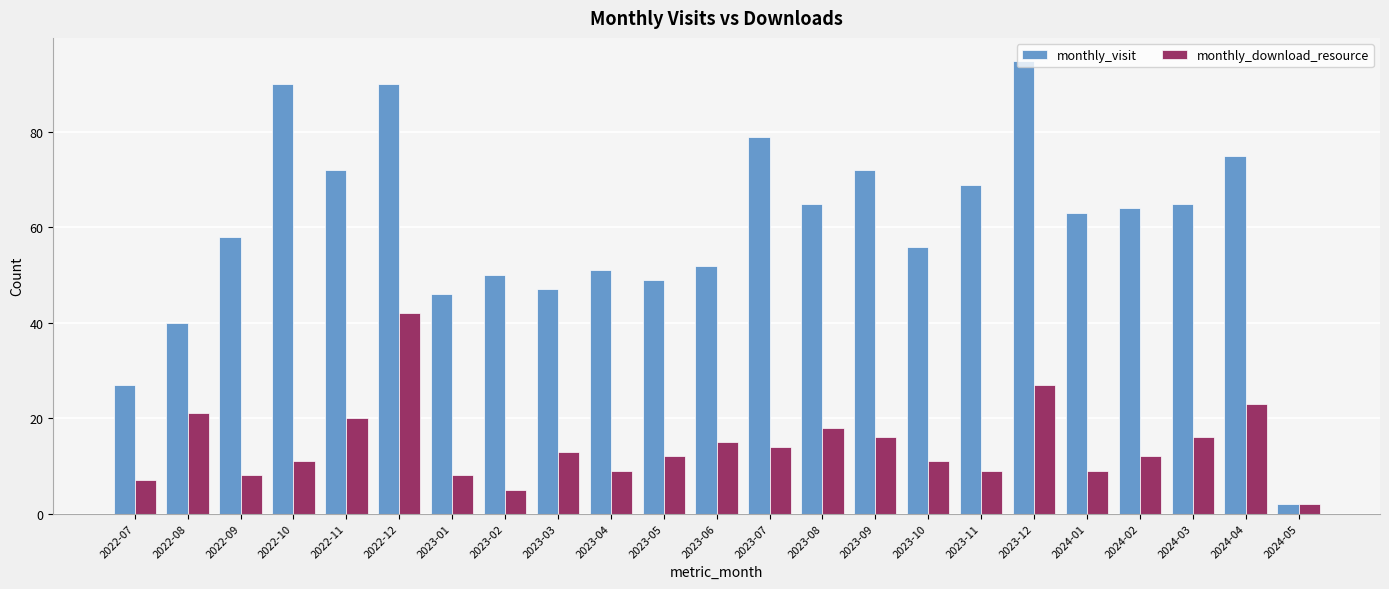

How many distinct data groups are displayed?

2